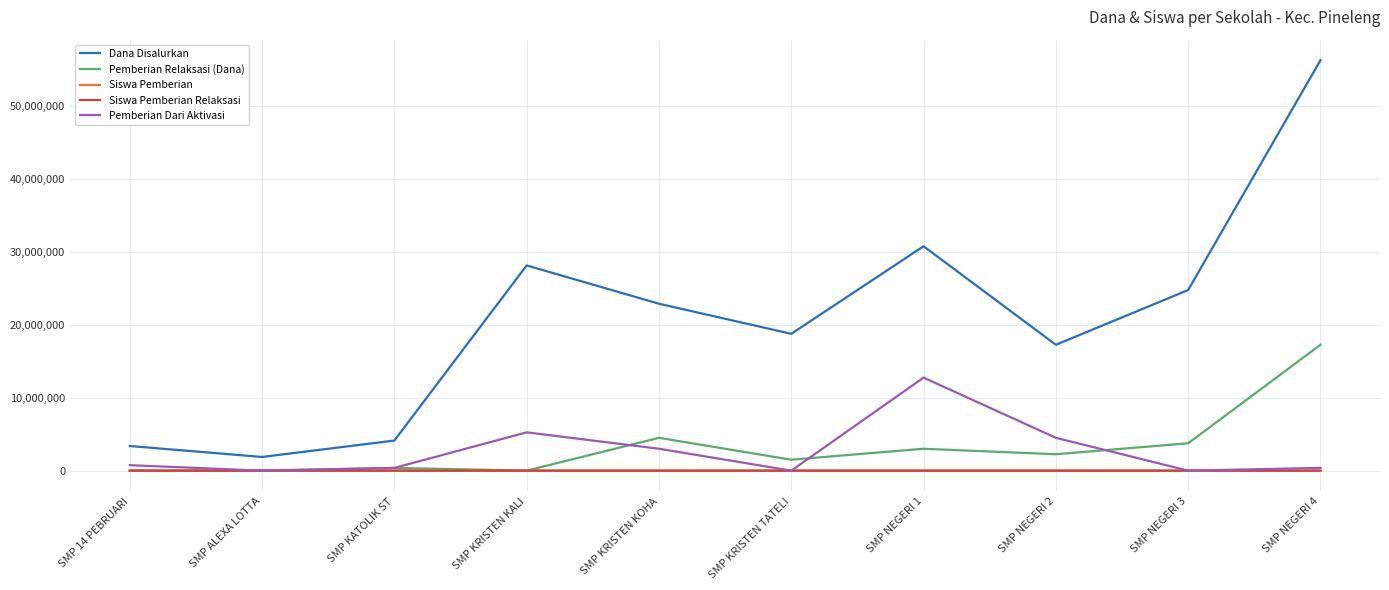

True or false: Pemberian Relaksasi (Dana) and Dana Disalurkan intersect in this chart.

False